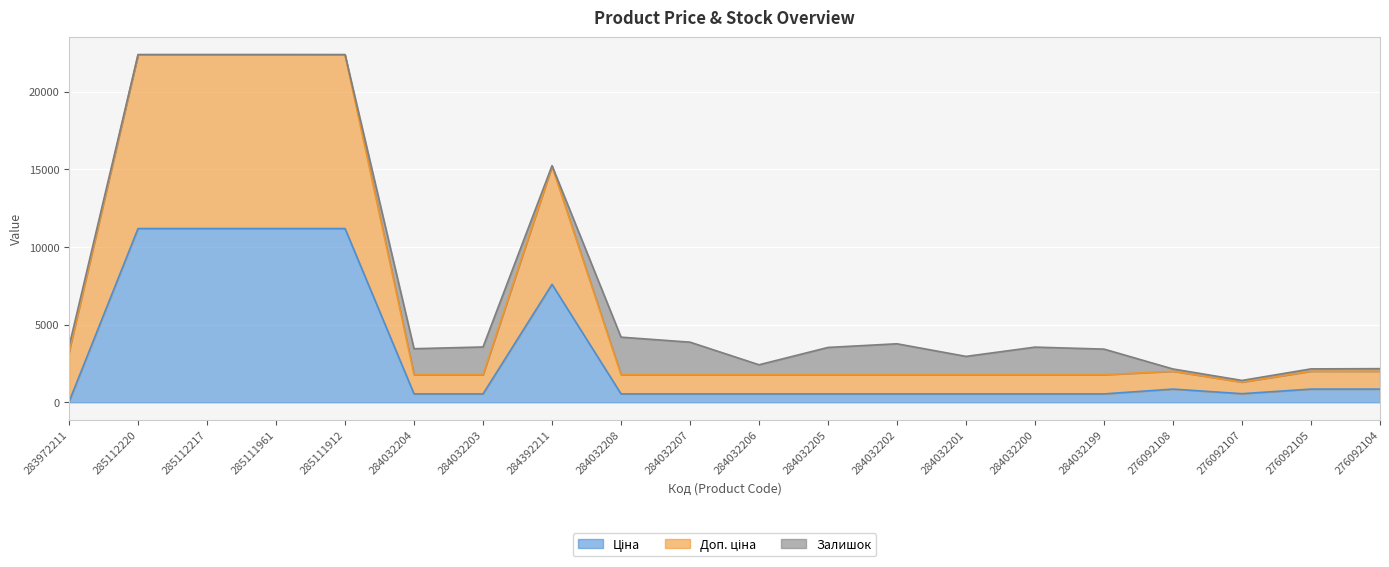

How many values in the Ціна series are below 539?

1